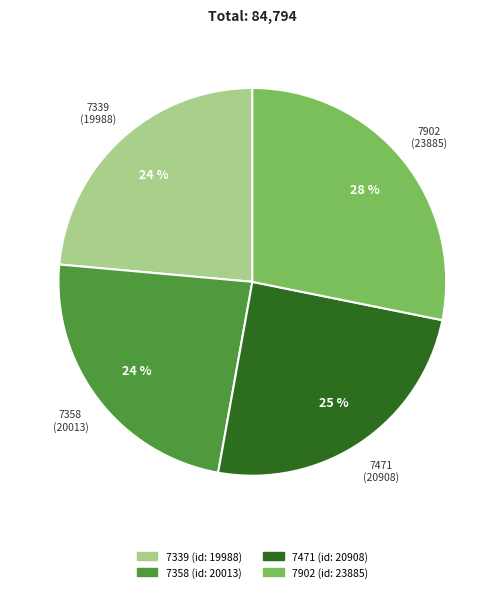

Does 7339 account for over 50% of the chart?

No